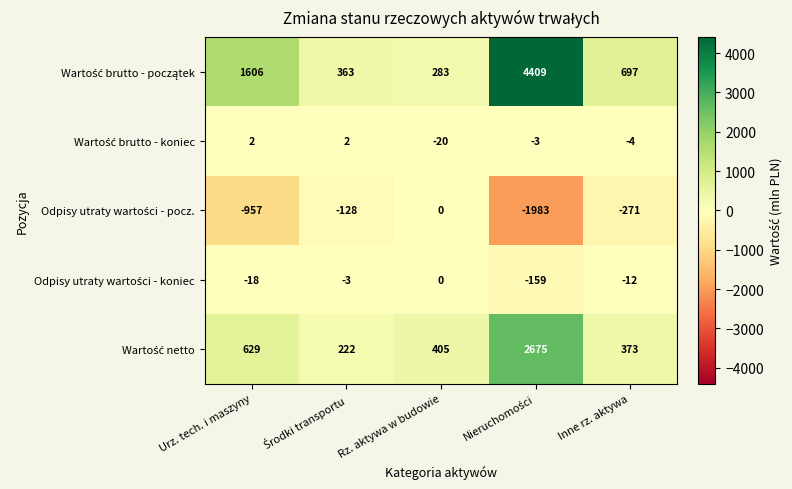

What is the maximum value shown in the chart?

4409